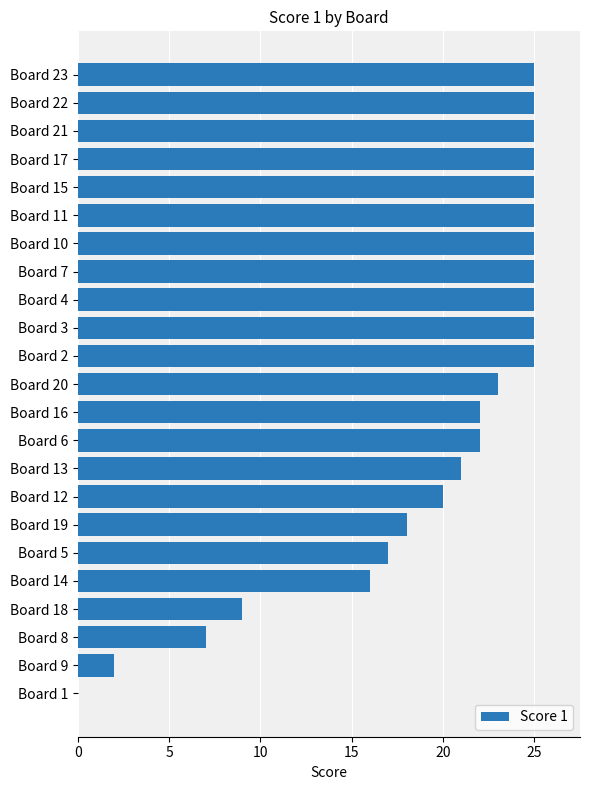

What is the greatest value displayed?

25